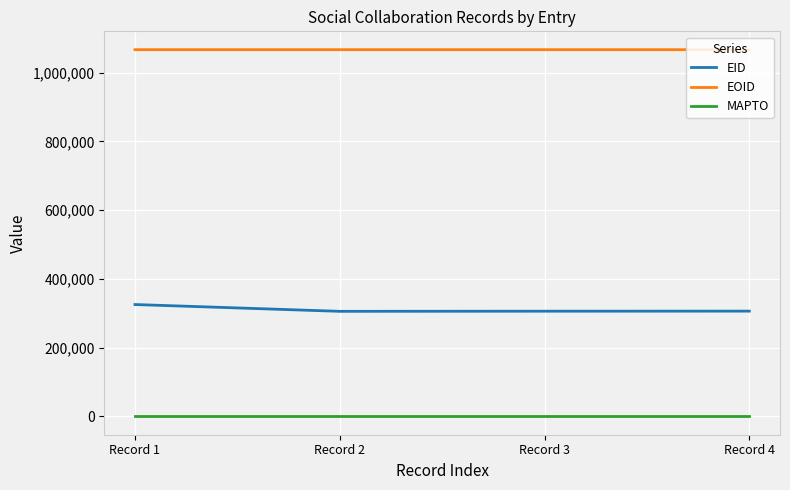

Is this an area chart (filled region under the line)?

No